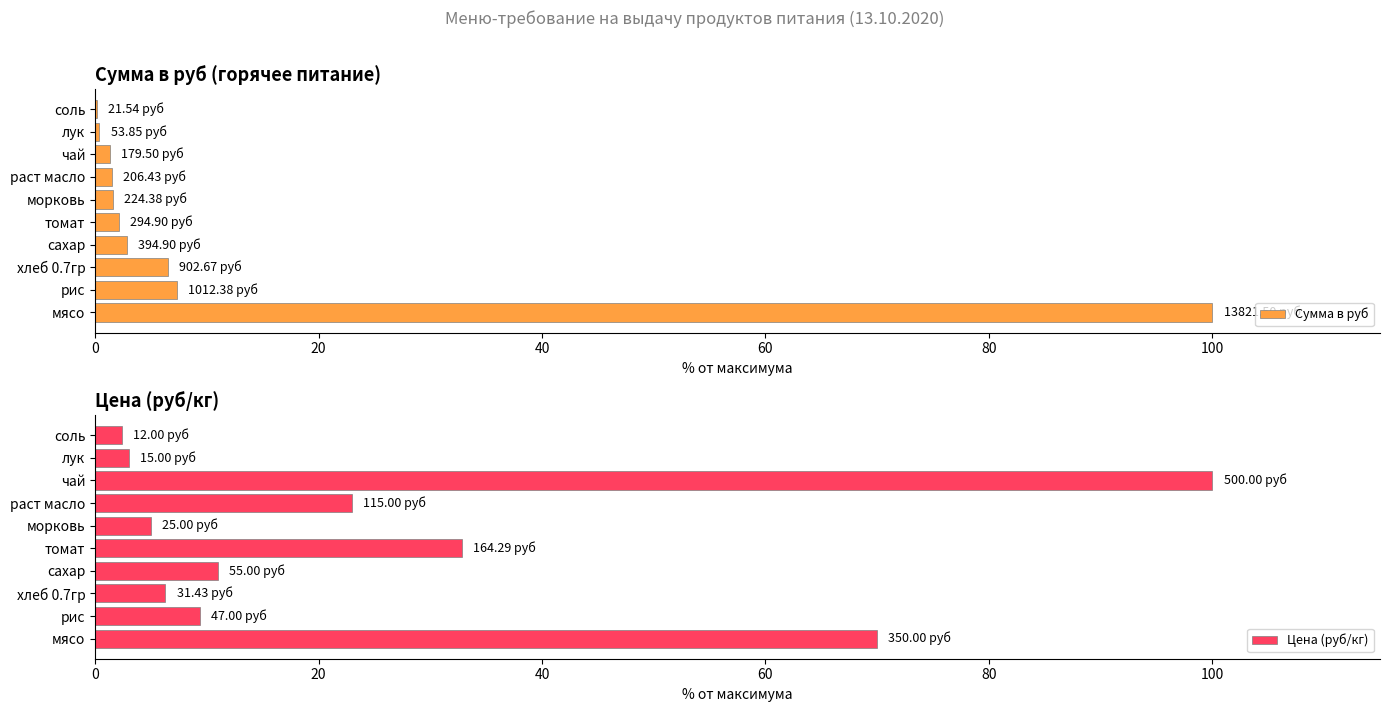

How many categories are shown in the chart?

10